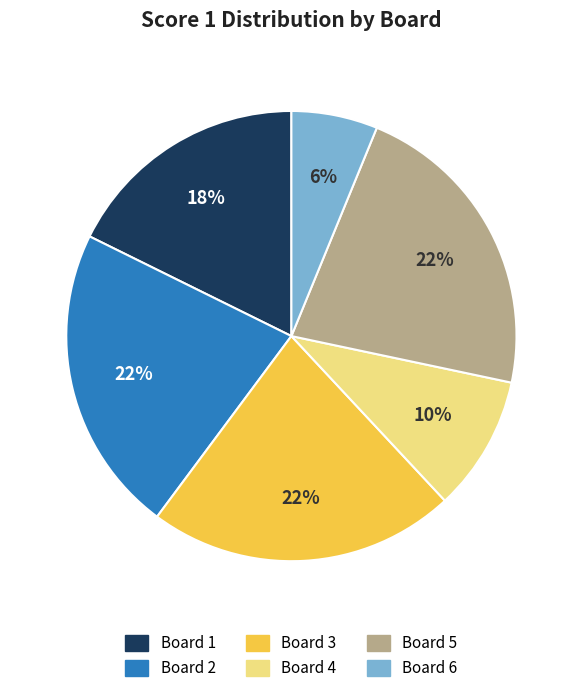

Which category has the smallest portion of the pie?

Board 6